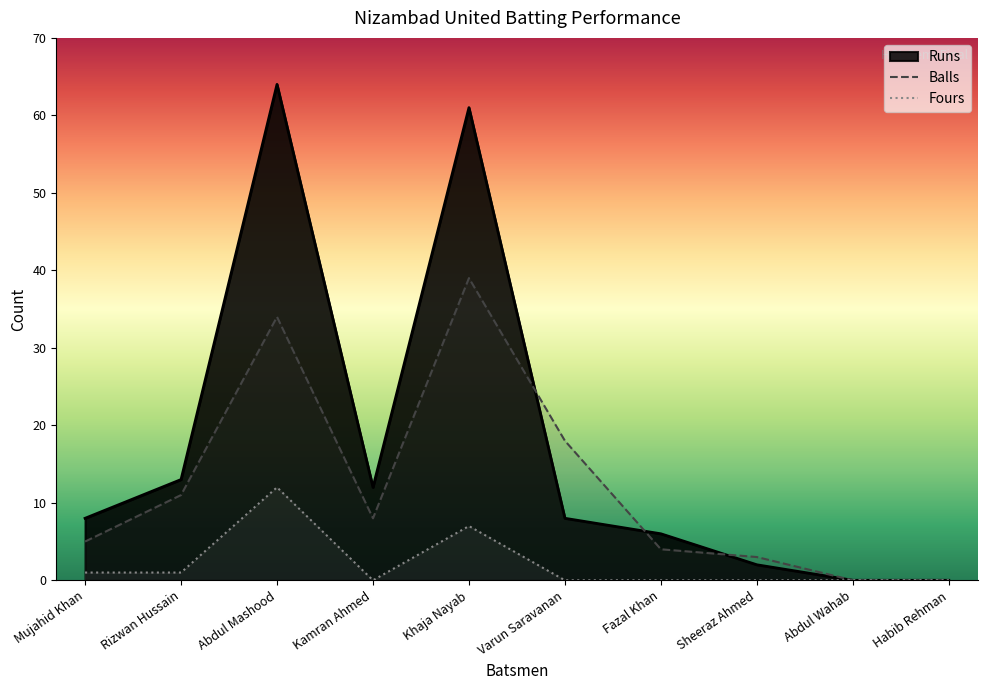

At which category does the chart reach its peak across all series?

Abdul Mashood